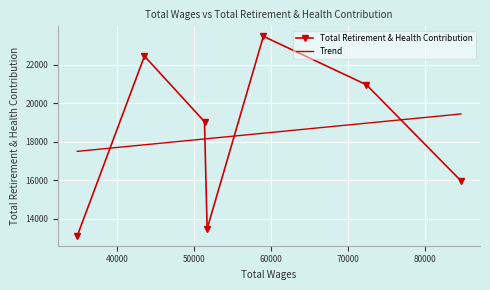

What is the maximum value for Total Retirement & Health Contribution?

23477